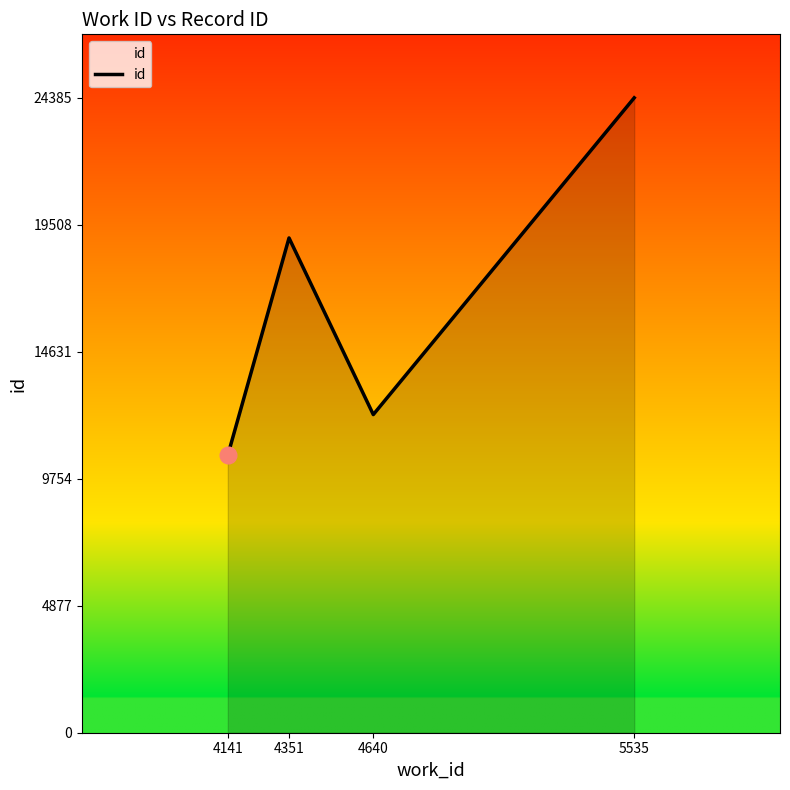

How many values are between 12219 and 24385?

3